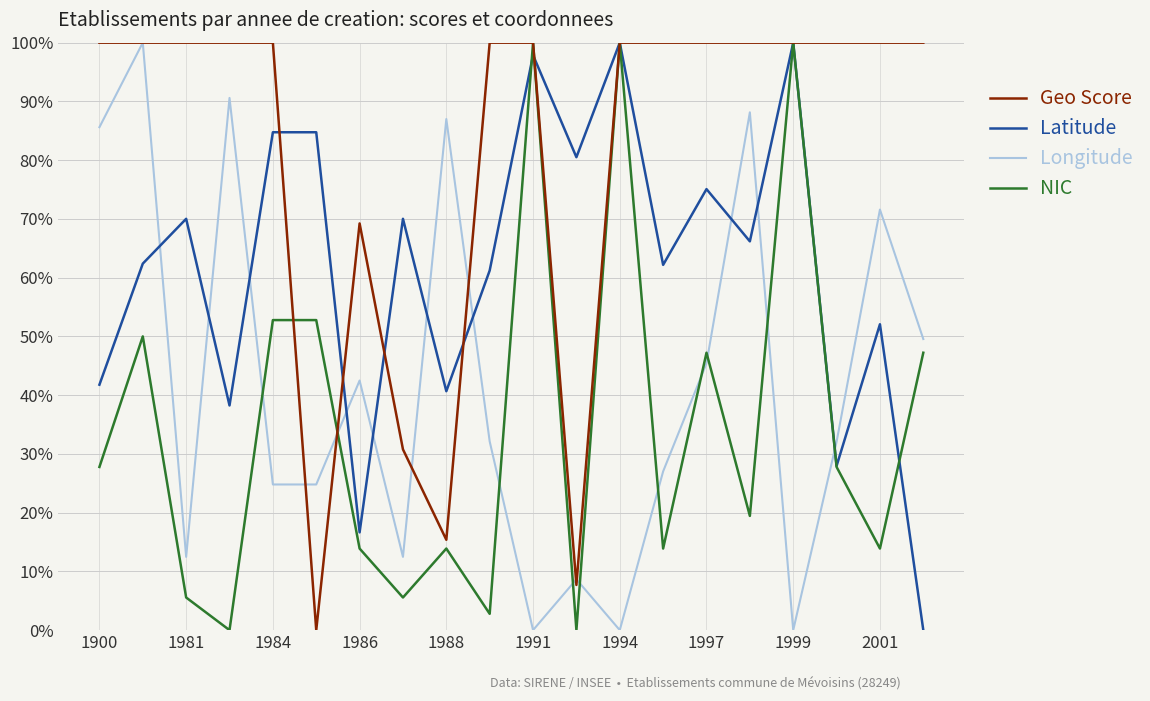

Rank the series by their average value, from highest to lowest.

Geo Score, Latitude, Longitude, NIC